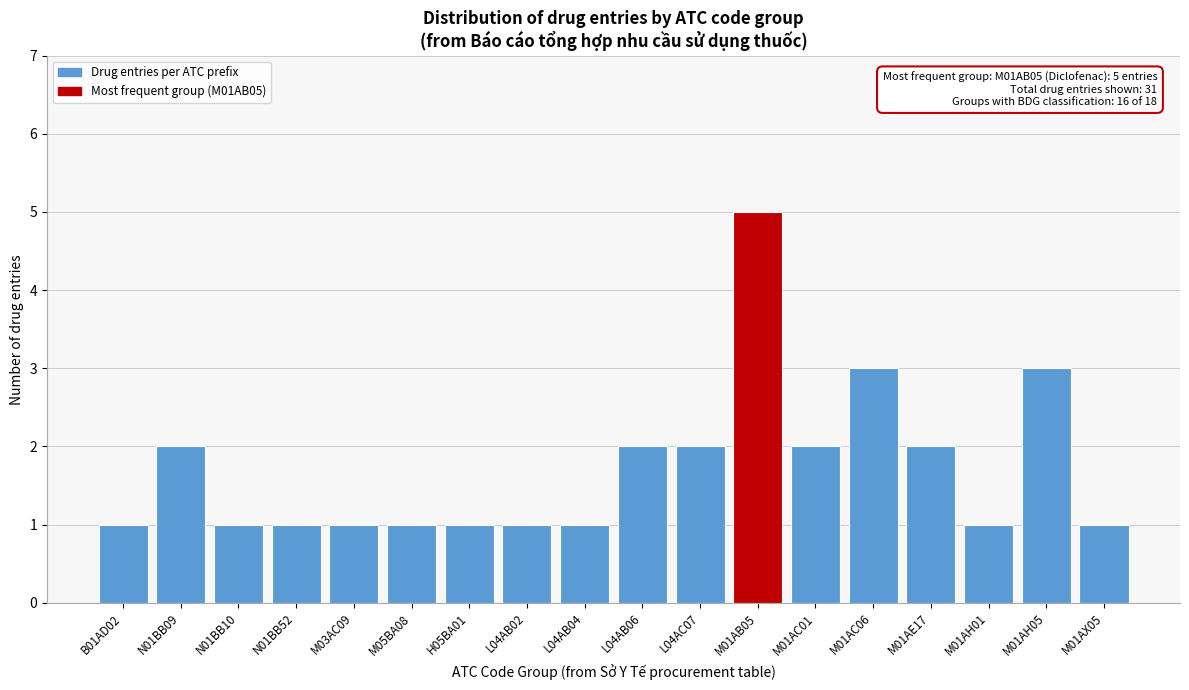

Reading left to right, transcribe all the data shown in this chart.

1	2	1	1	1	1	1	1	1	2	2	5	2	3	2	1	3	1